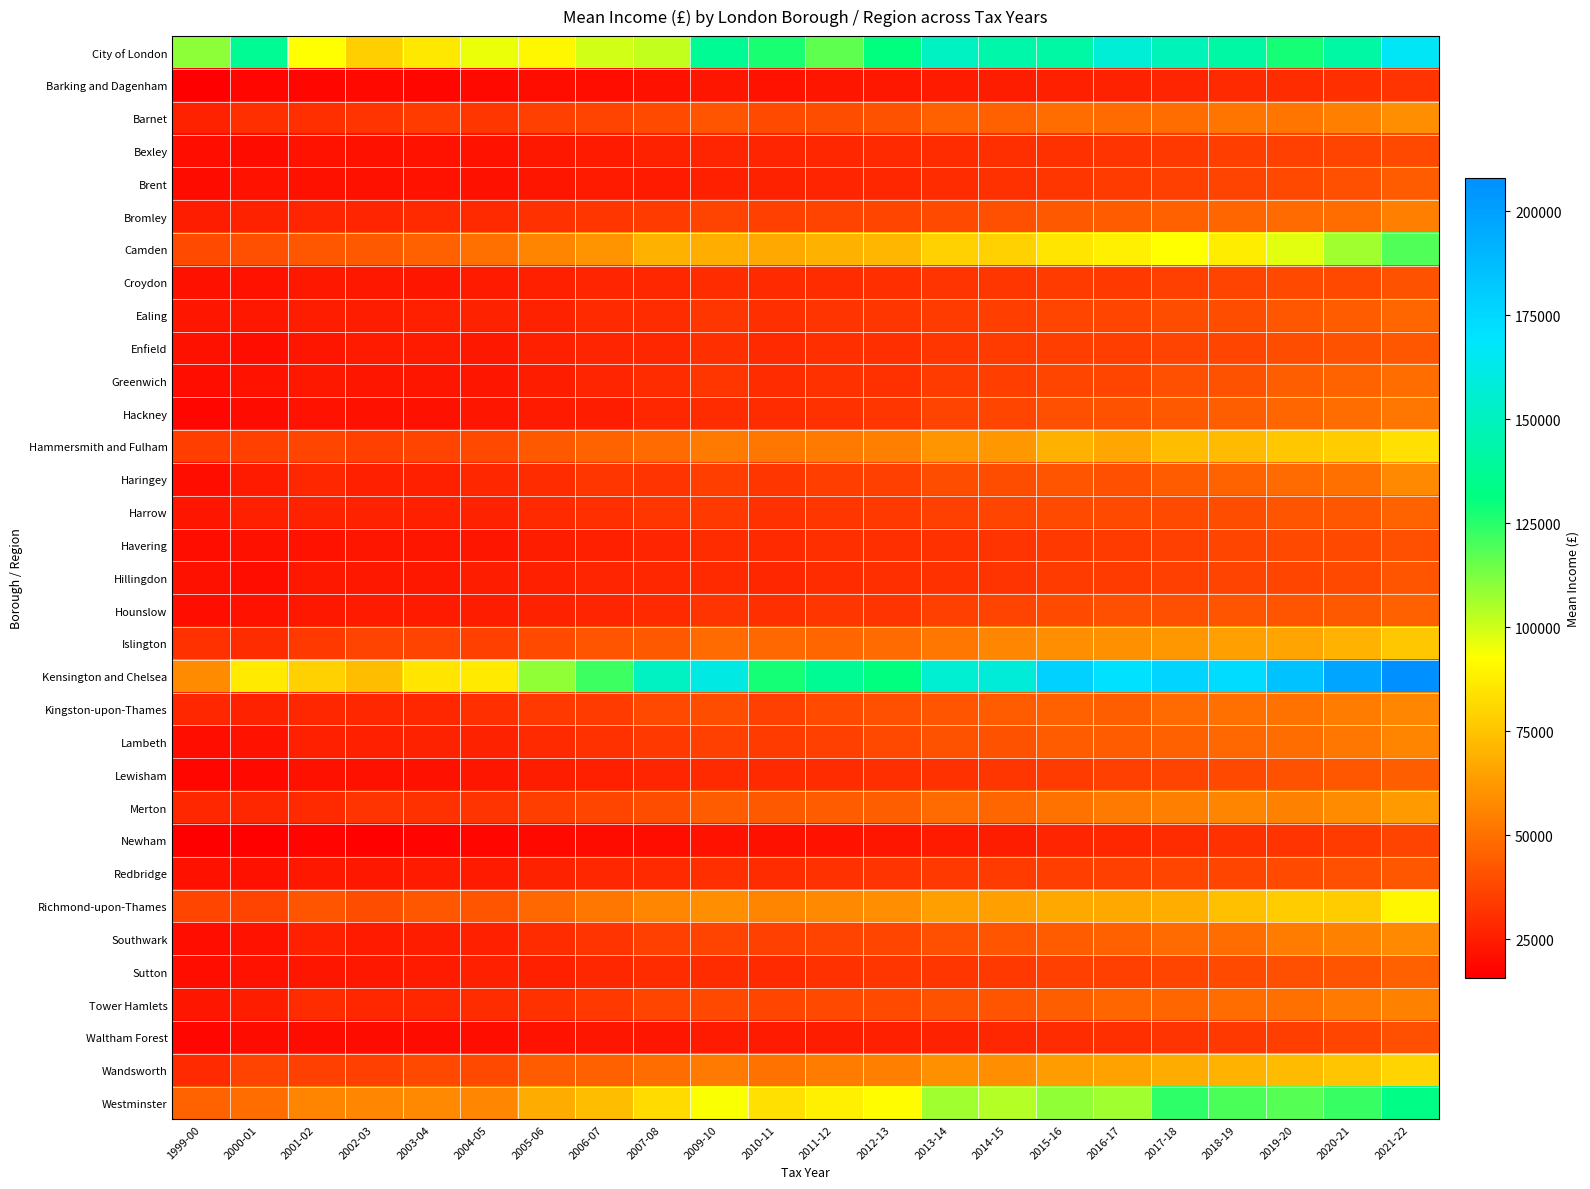

Rank the series at 2010-11 from highest to lowest value.

Kensington and Chelsea, City of London, Westminster, Camden, Richmond-upon-Thames, Hammersmith and Fulham, Wandsworth, Islington, Merton, Barnet, Tower Hamlets, Bromley, Kingston-upon-Thames, Southwark, Lambeth, Haringey, Harrow, Hounslow, Ealing, Greenwich, Hackney, Redbridge, Lewisham, Sutton, Croydon, Enfield, Havering, Hillingdon, Bexley, Brent, Waltham Forest, Barking and Dagenham, Newham